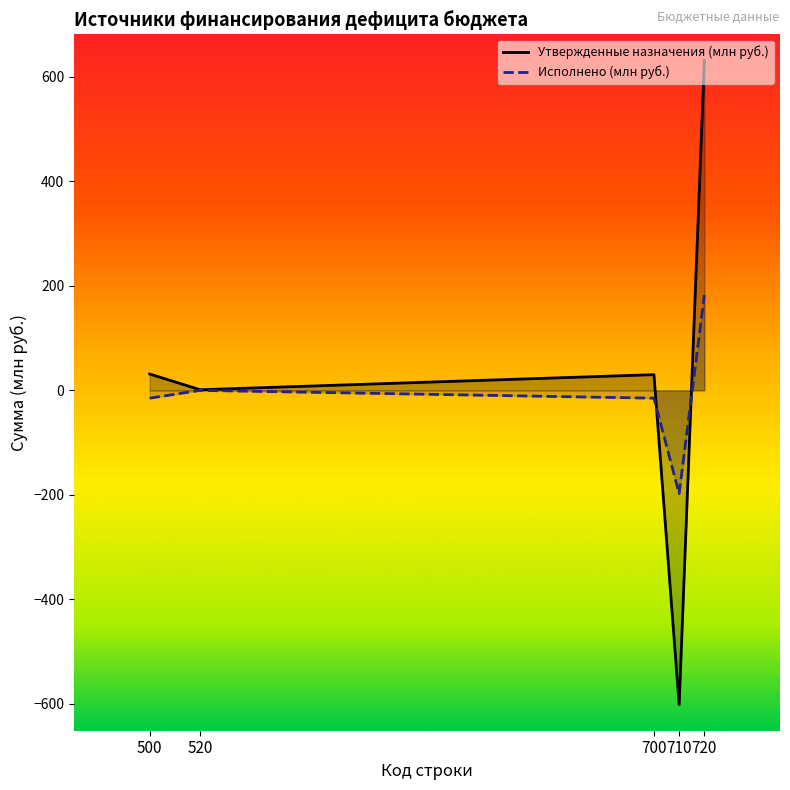

After their last crossing, which series has the higher values: Исполнено (млн руб.) or Утвержденные назначения (млн руб.)?

Утвержденные назначения (млн руб.)